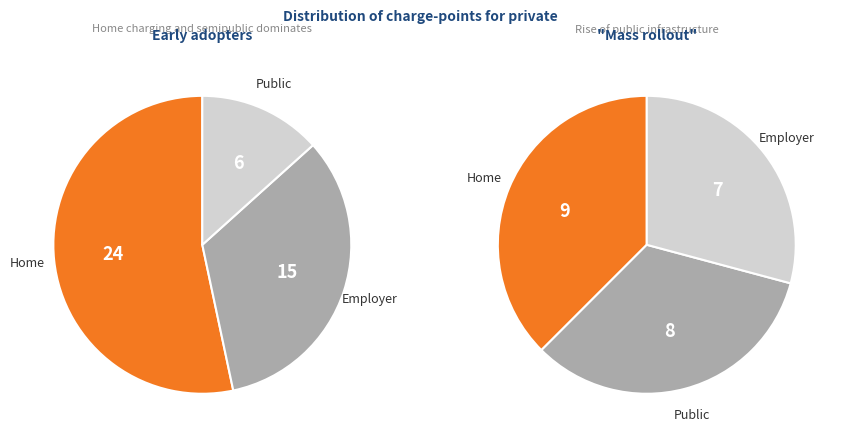

Is there a majority slice in this chart?

No